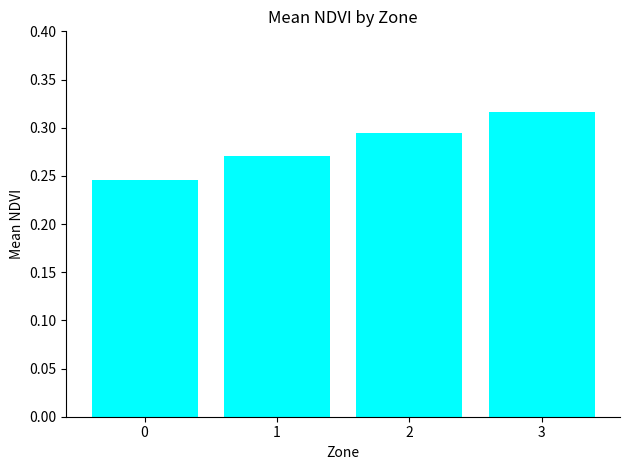

Which category has the highest value across all series?

3